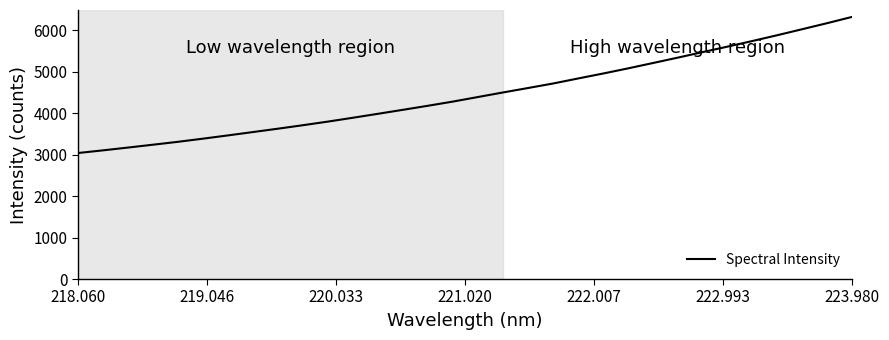

What is the minimum value shown in the chart?

3039.7